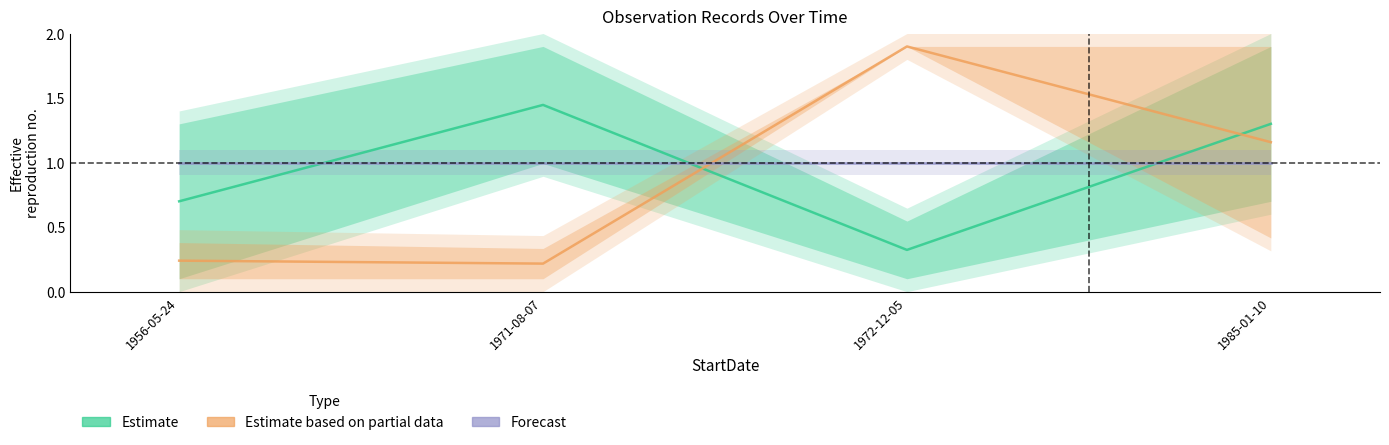

Where is the first local minimum for Estimate based on partial data?

1971-08-07